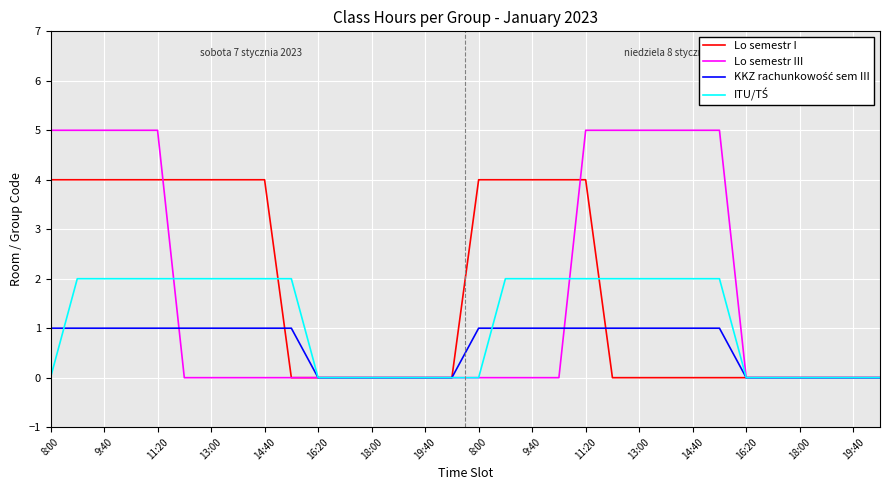

What is the greatest value displayed?

5